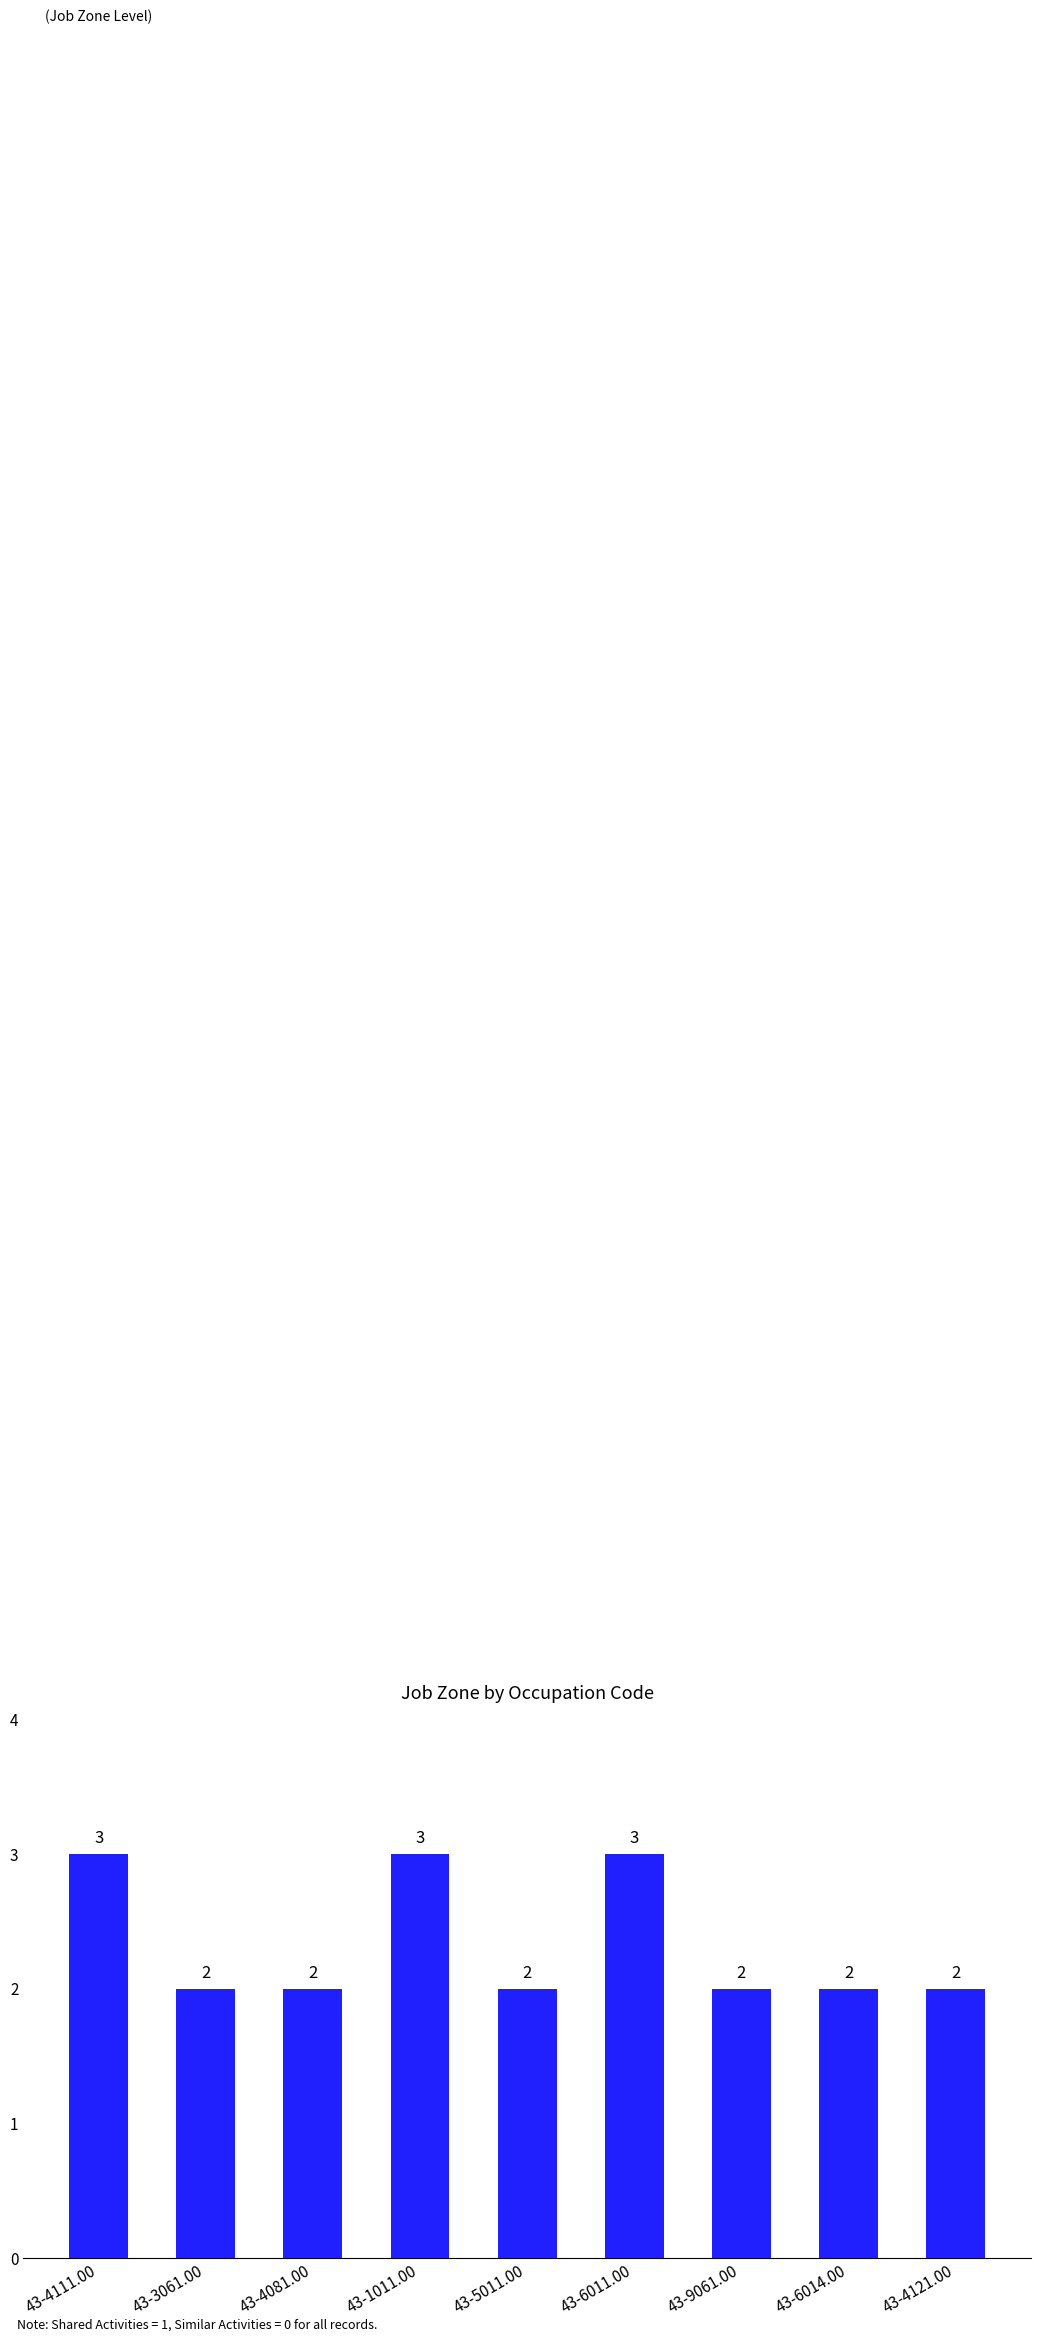

Count the number of values greater than 2.

3